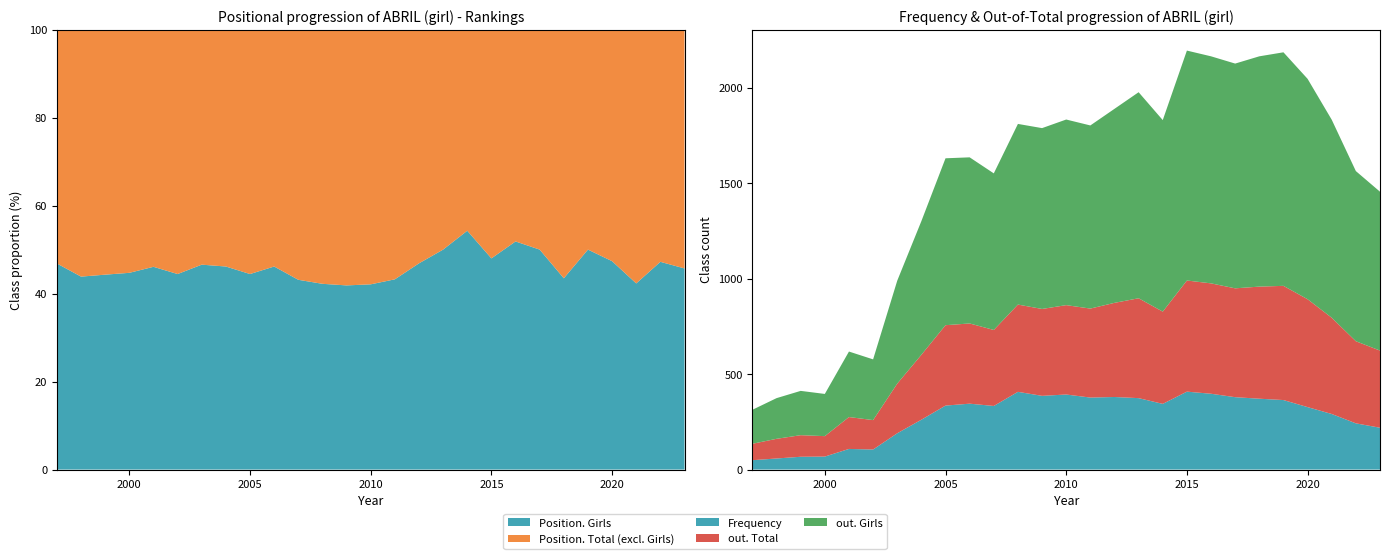

Reading right to left, transcribe all the data shown in this chart.

Frequency: 219	242	291	327	364	371	379	397	408	344	374	380	377	393	386	407	333	345	335	261	190	105	108	68	67	58	49
Position. Total: 35	36	26	19	18	23	26	27	25	35	30	32	37	38	43	45	51	52	54	65	73	126	115	161	158	171	190
Position. Girls: 16	17	11	9	9	10	13	14	12	19	15	15	16	16	18	19	22	24	24	30	34	56	53	72	70	75	89
out. Total: 404	430	504	565	598	587	570	578	582	483	523	493	466	468	455	457	398	420	421	340	260	154	167	107	113	103	86
out. Girls: 832	891	1037	1154	1223	1206	1177	1189	1204	1003	1079	1016	959	972	947	946	820	870	874	700	539	318	343	221	232	213	178